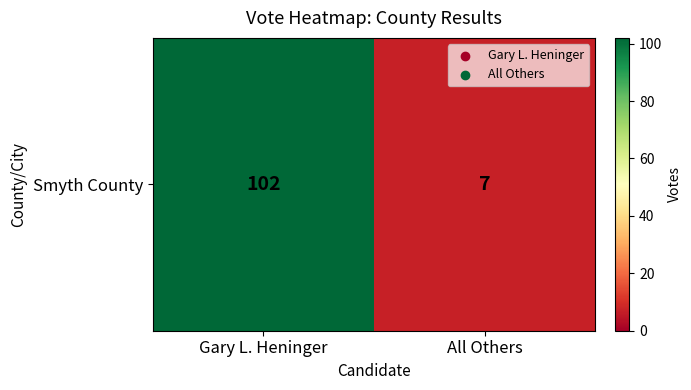

The chart shows a value of 155 at Gary L. Heninger. True or false?

False